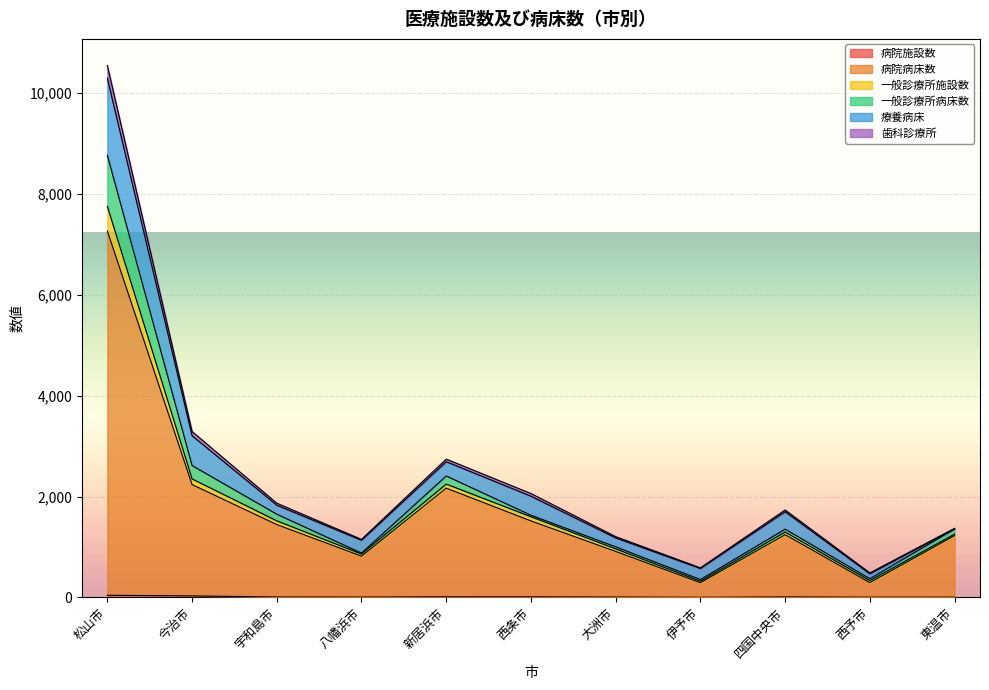

At which category is the sum across all series the highest?

松山市